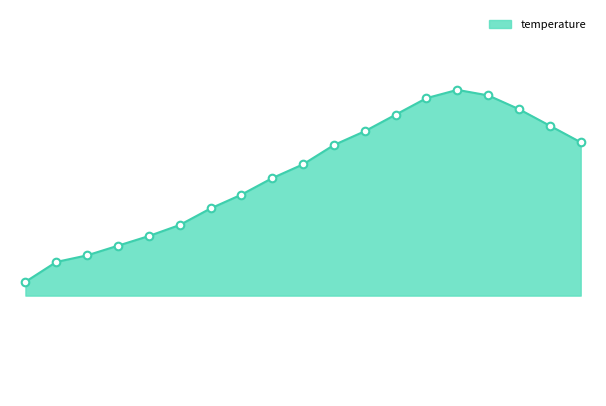

Is this an area chart (filled region under the line)?

Yes